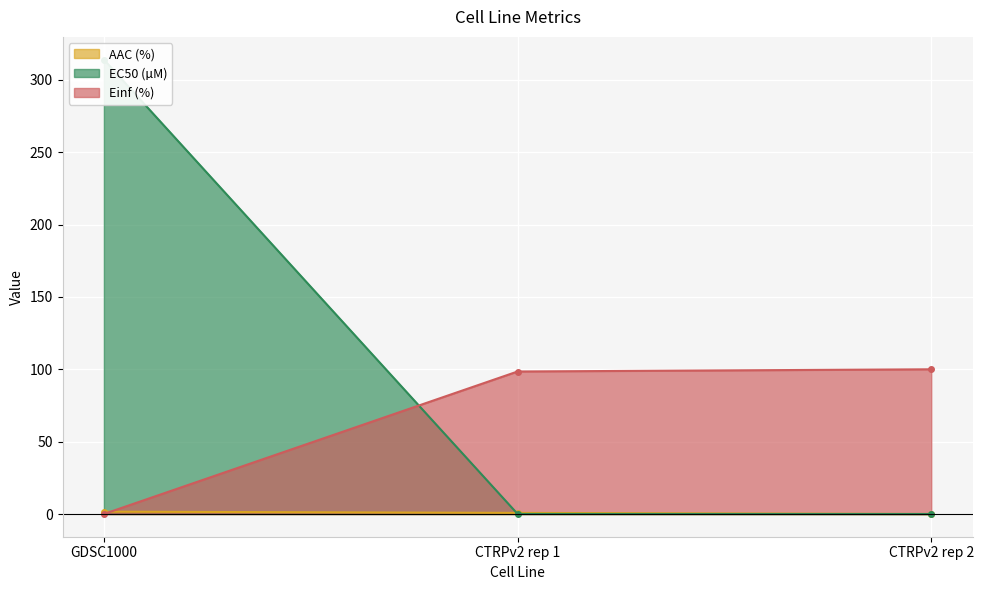

List the labels in order of AAC (%) value, largest first.

GDSC1000, CTRPv2 rep 1, CTRPv2 rep 2